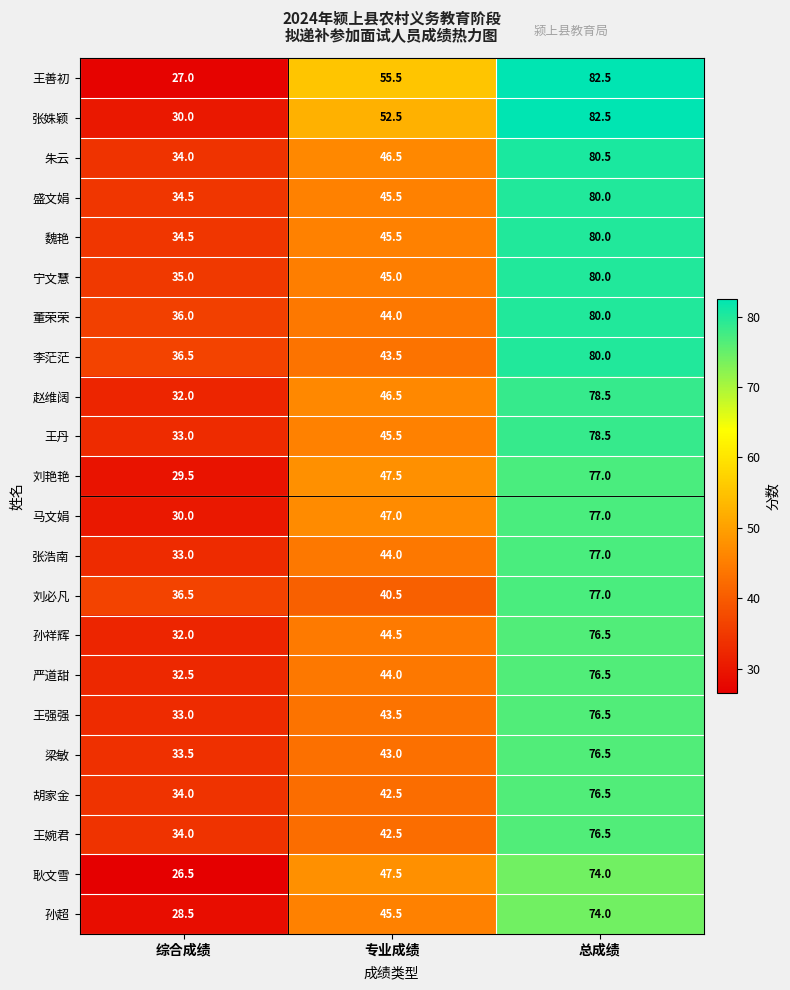

What is the difference between the 刘艳艳 values at 综合成绩 and 总成绩?

47.5